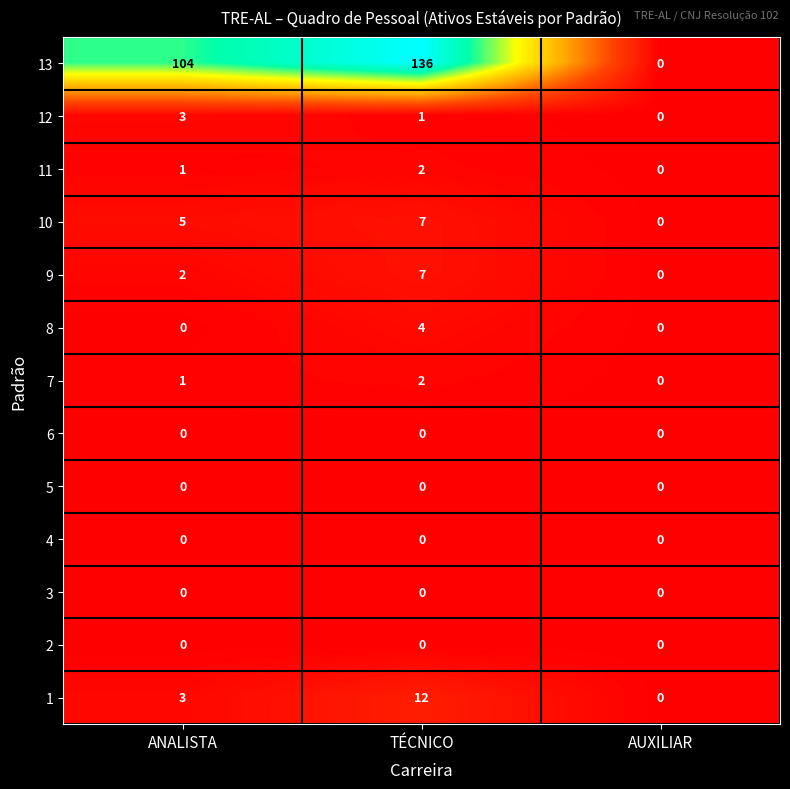

How many distinct data groups are displayed?

13